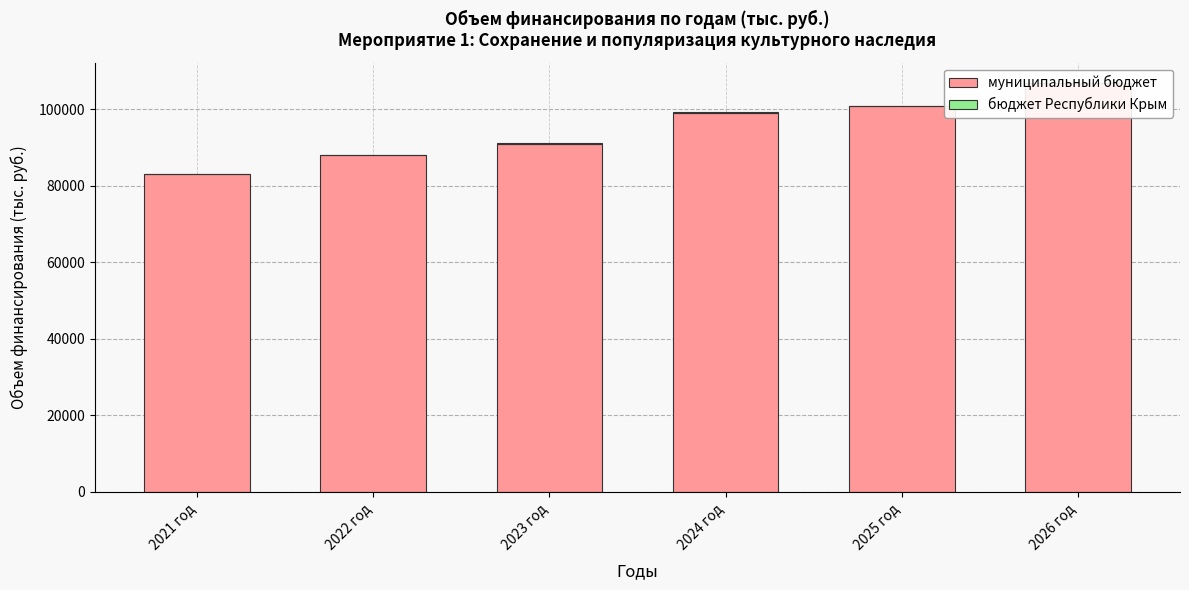

What is the average value of the бюджет Республики Крым series?

121.2